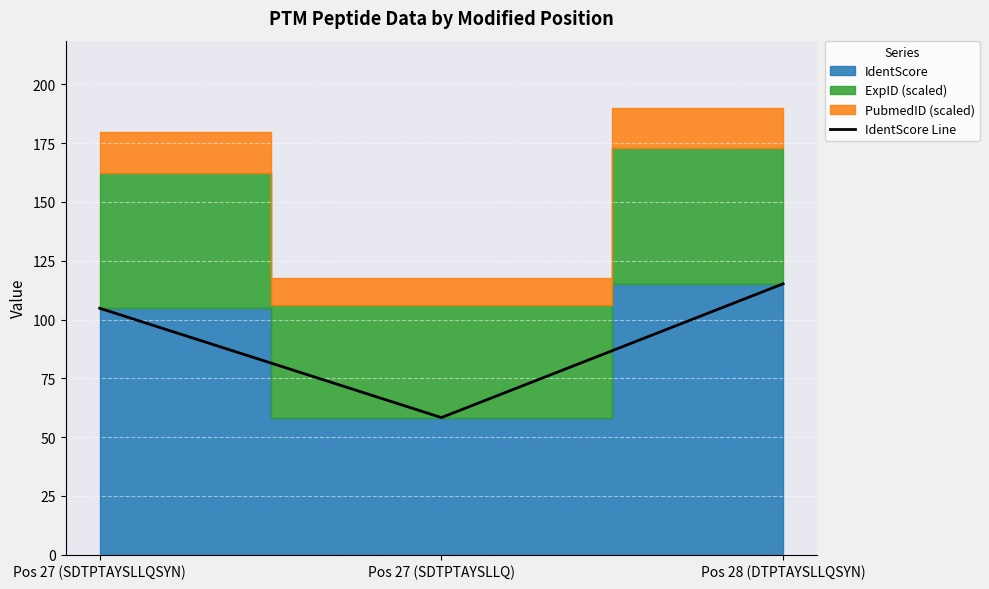

What is the difference between the values at Pos 28 (DTPTAYSLLQSYN) and Pos 27 (SDTPTAYSLLQ)?

56.9